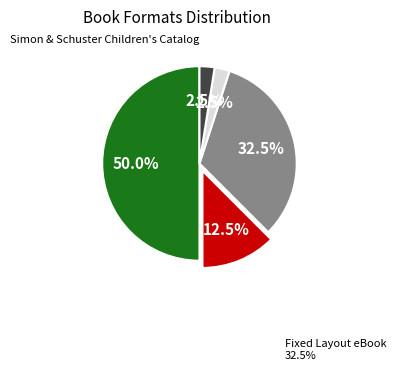

How many segments does this pie chart have?

5